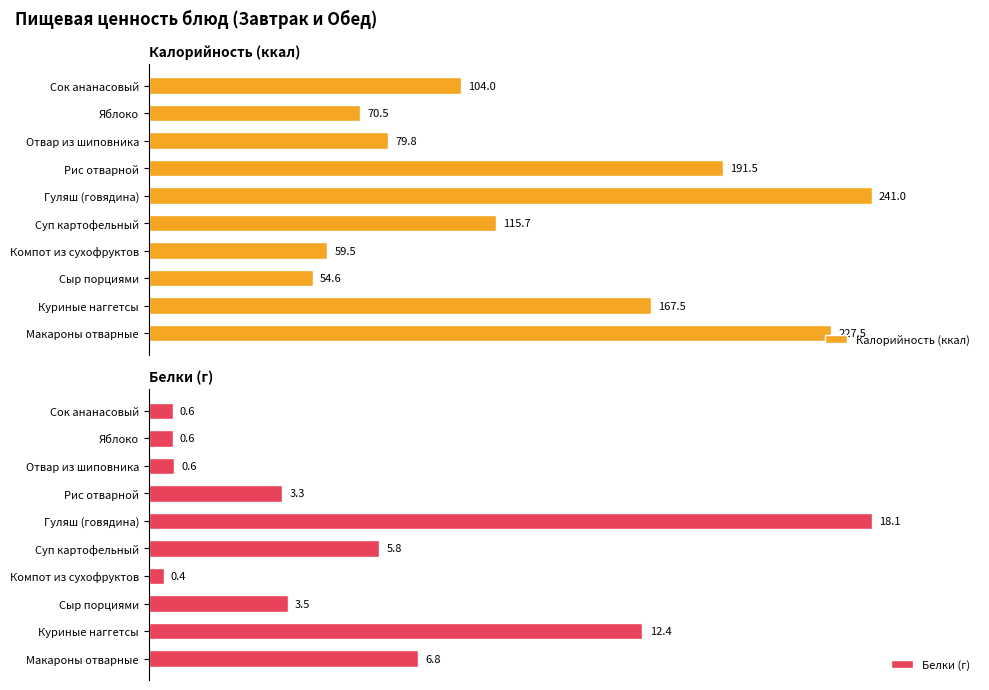

Reading left to right, extract all data points from this chart.

Калорийность (ккал): 227.5	167.5	54.6	59.5	115.7	241.0	191.5	79.8	70.5	104.0
Белки (г): 6.8	12.4	3.5	0.4	5.8	18.1	3.3	0.6	0.6	0.6